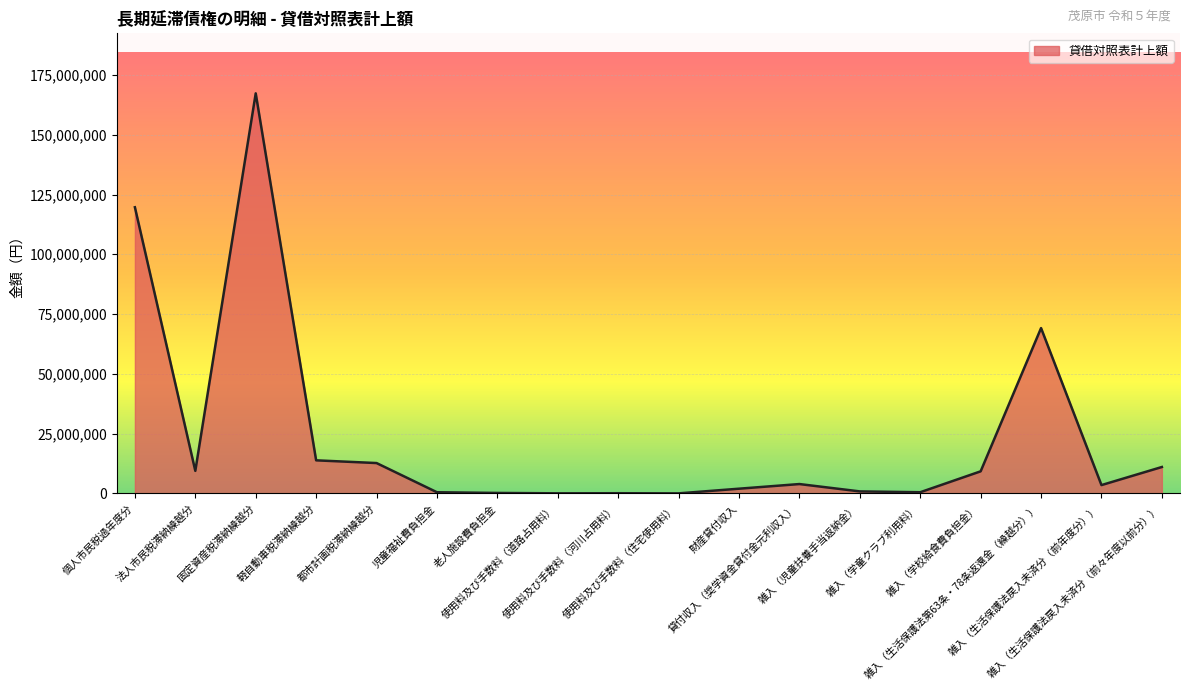

Read the value at 個人市民税過年度分, to the nearest 10.

119668620